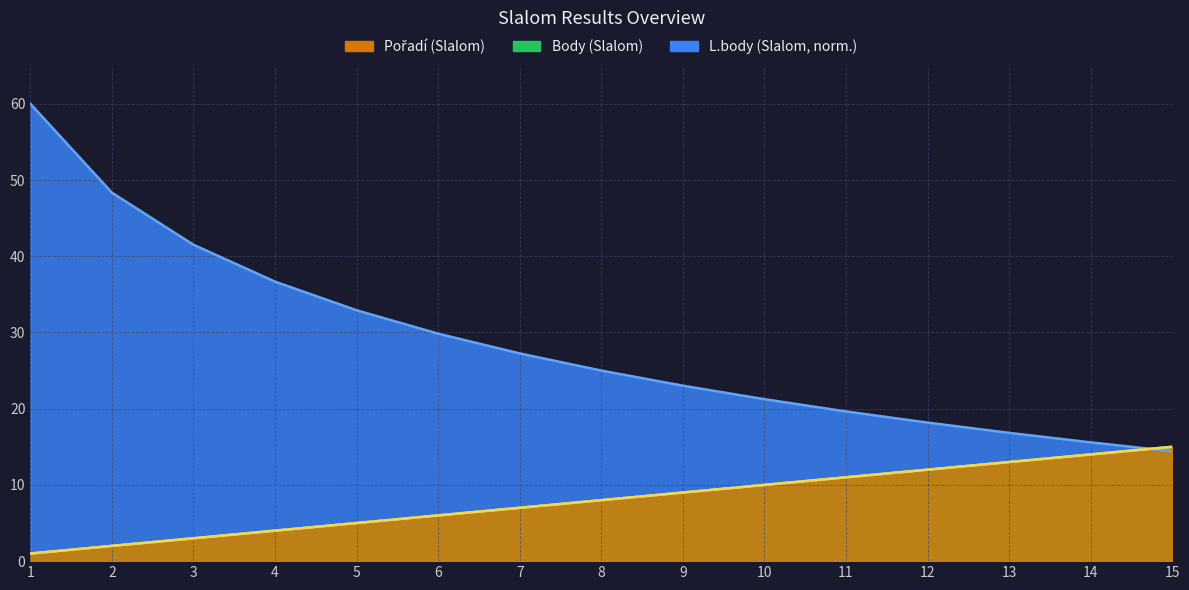

Reading right to left, list all the values displayed in this chart.

Pořadí (Slalom): 15.0	14.0	13.0	12.0	11.0	10.0	9.0	8.0	7.0	6.0	5.0	4.0	3.0	2.0	1.0
Body (Slalom): 15.0	14.0	13.0	12.0	11.0	10.0	9.0	8.0	7.0	6.0	5.0	4.0	3.0	2.0	1.0
L.body (Slalom): 14.4	15.6	16.8	18.2	19.6	21.2	23.0	25.0	27.2	29.8	32.9	36.7	41.5	48.3	60.0